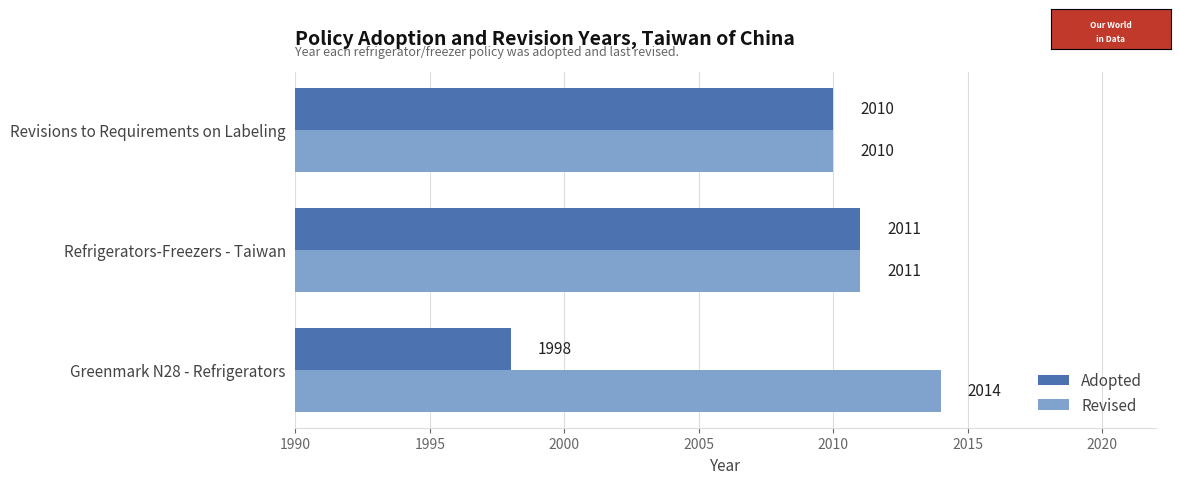

The value of Adopted at Revisions to Requirements on Labeling is 2010. True or false?

True